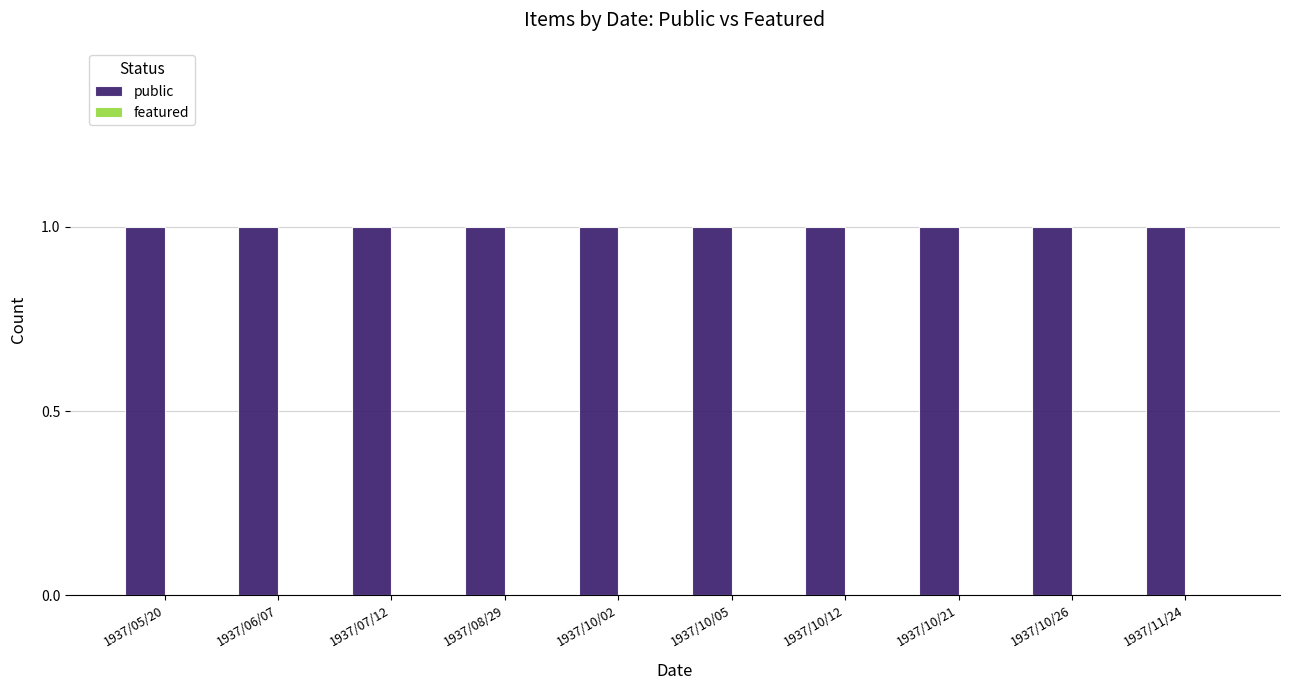

What is the difference between the highest and lowest values at 1937/05/20?

1